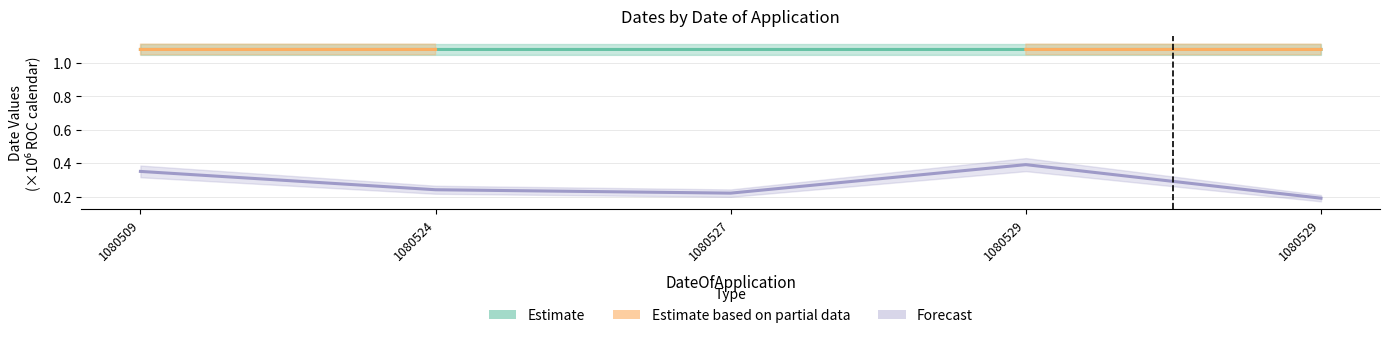

At which category does Estimate reach its first local peak?

1080524